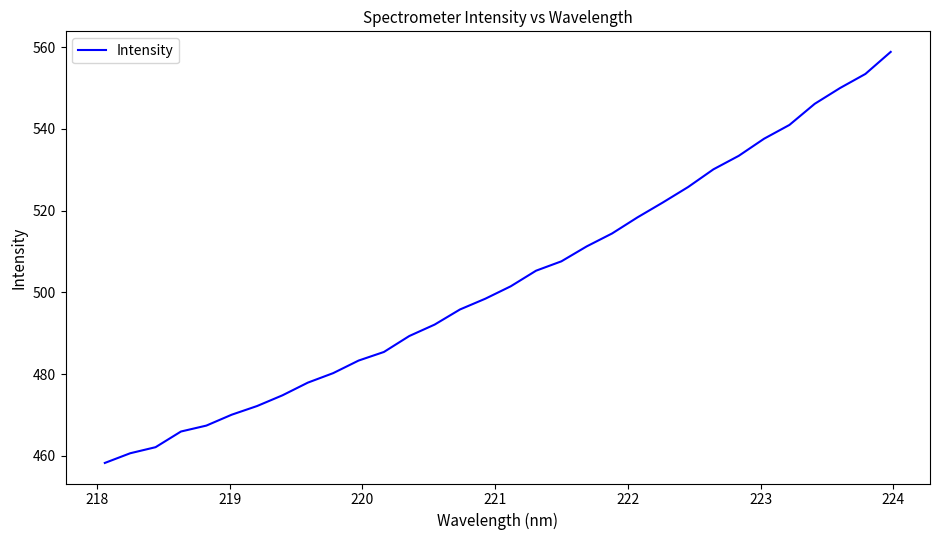

What is the maximum value shown in the chart?

558.8